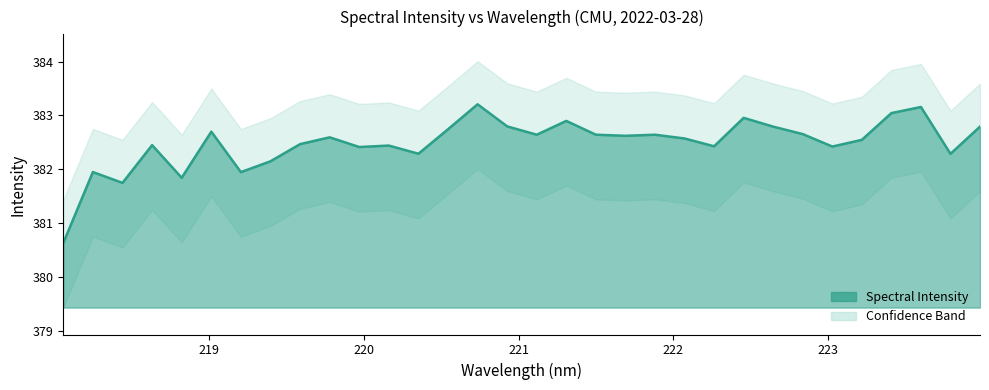

What is the label of the 10th point from the left?

219.7801